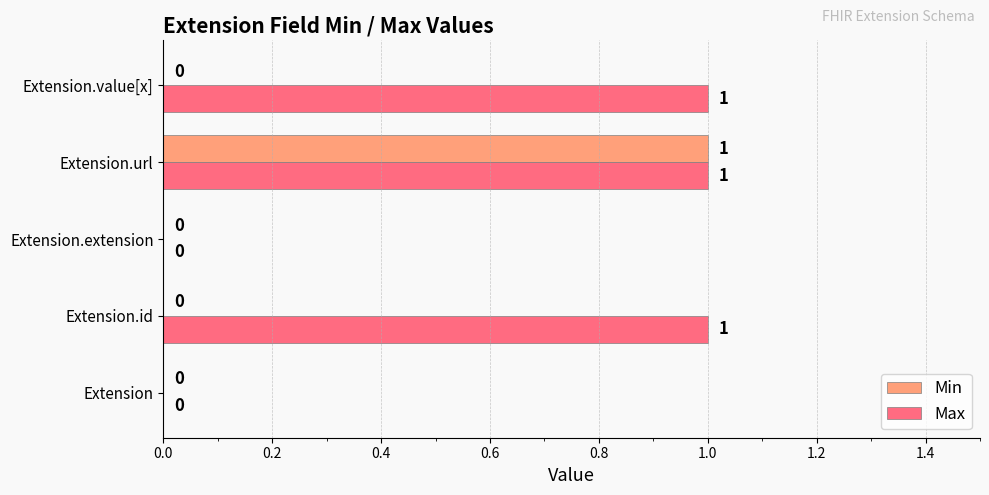

How many values in the Min series exceed 0?

1